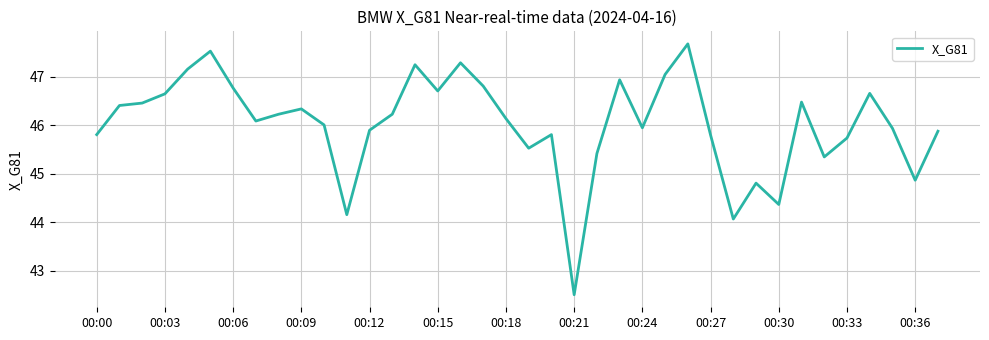

What is the difference between the maximum and minimum values?

5.2